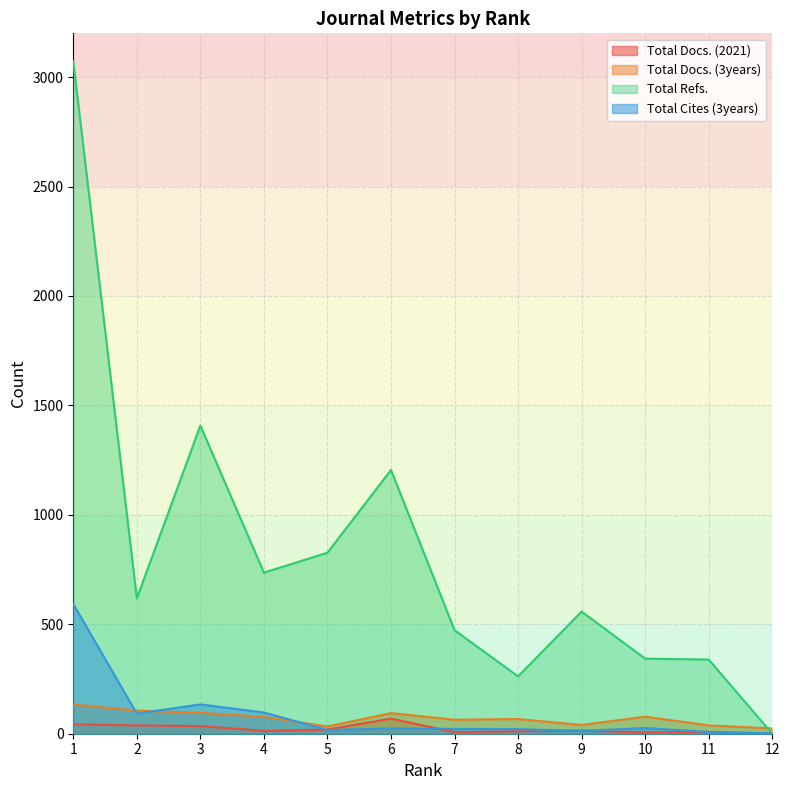

Is it true that Total Refs. equals 343 at 10?

True